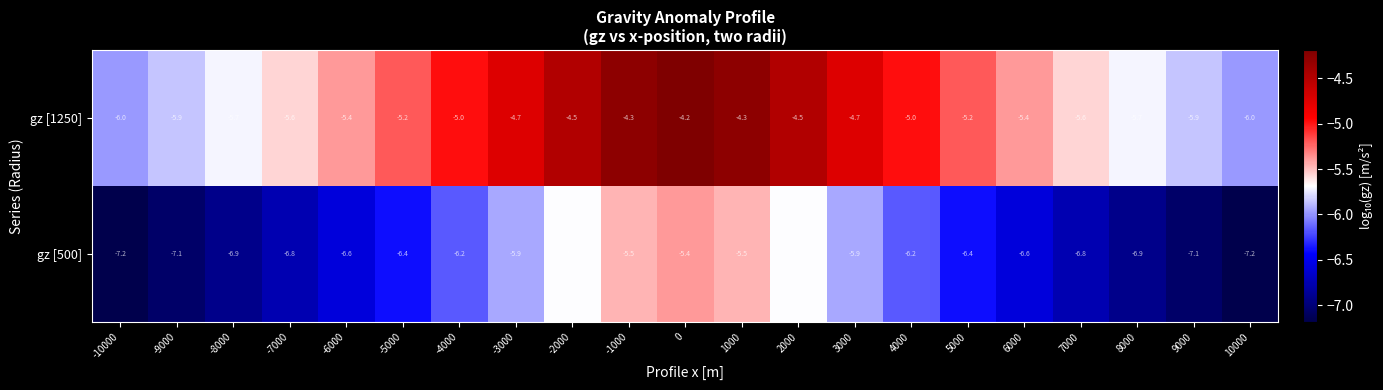

How many data points does each series have?

21